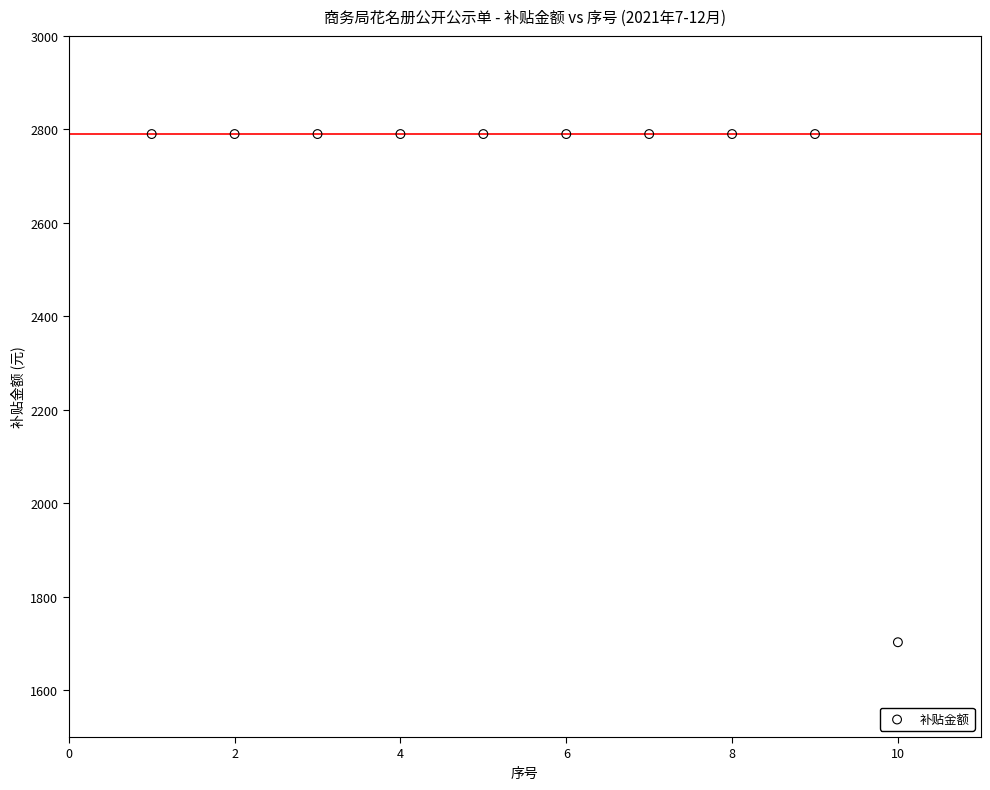

What is the average X value?

5.5